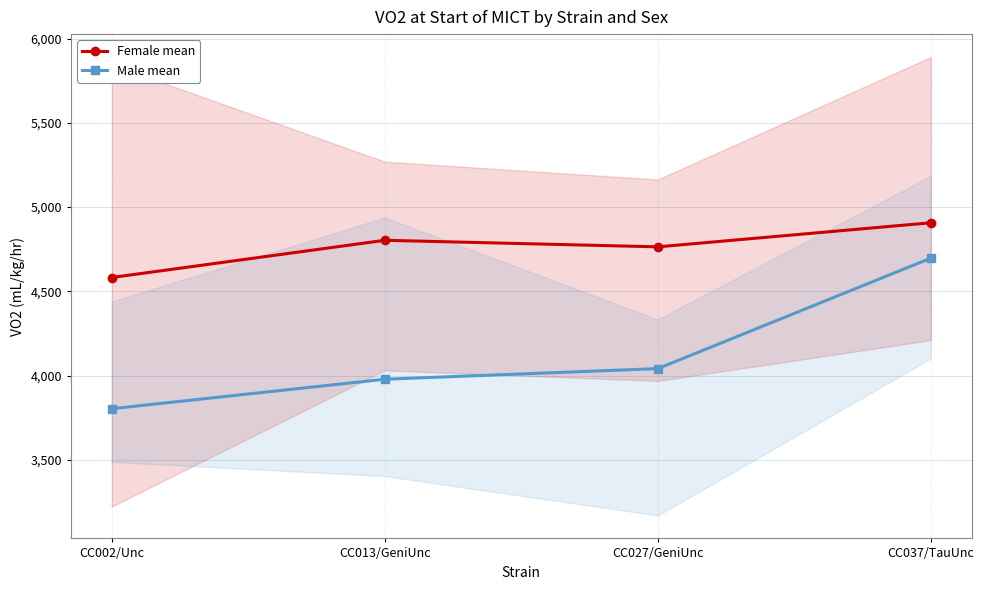

What is the sum of all Female mean values?

19056